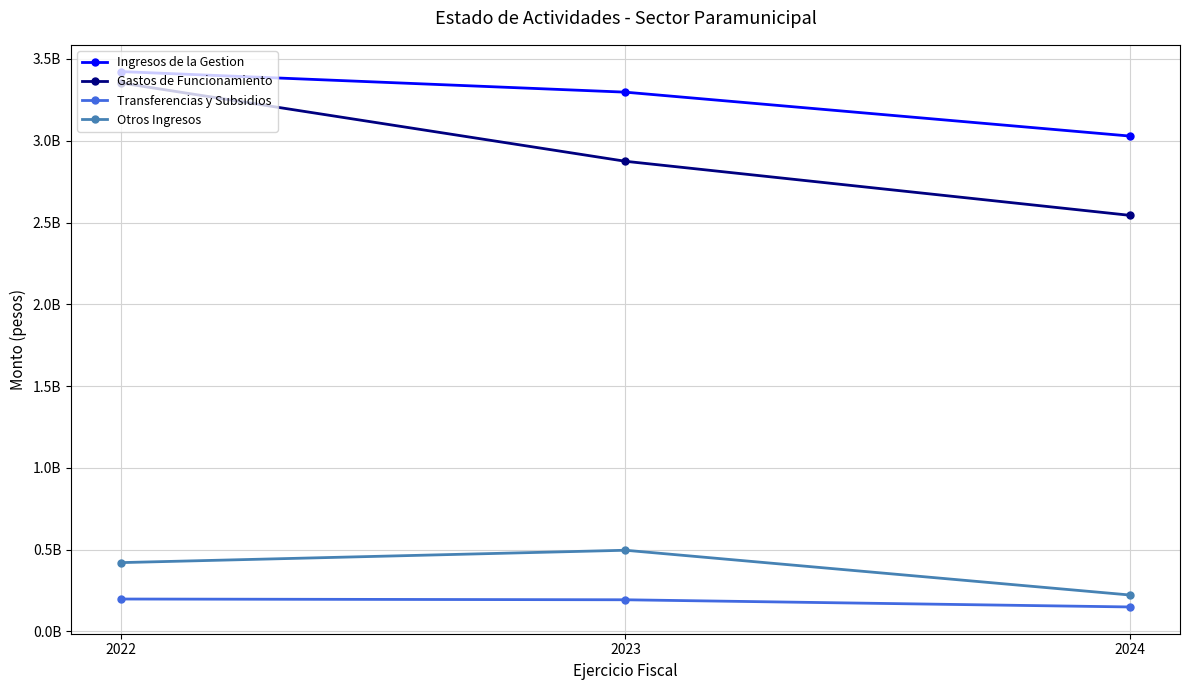

What are all the series names shown in the legend?

Ingresos de la Gestion, Gastos de Funcionamiento, Transferencias y Subsidios, Otros Ingresos